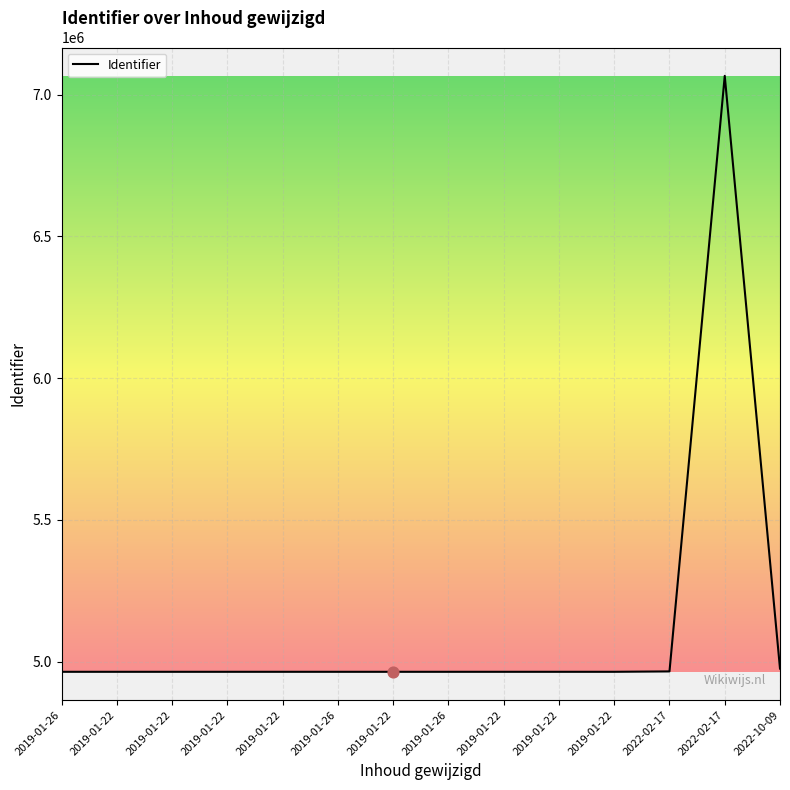

Approximately how many times larger is the value at 2019-01-26 compared to 2022-02-17?

1.0